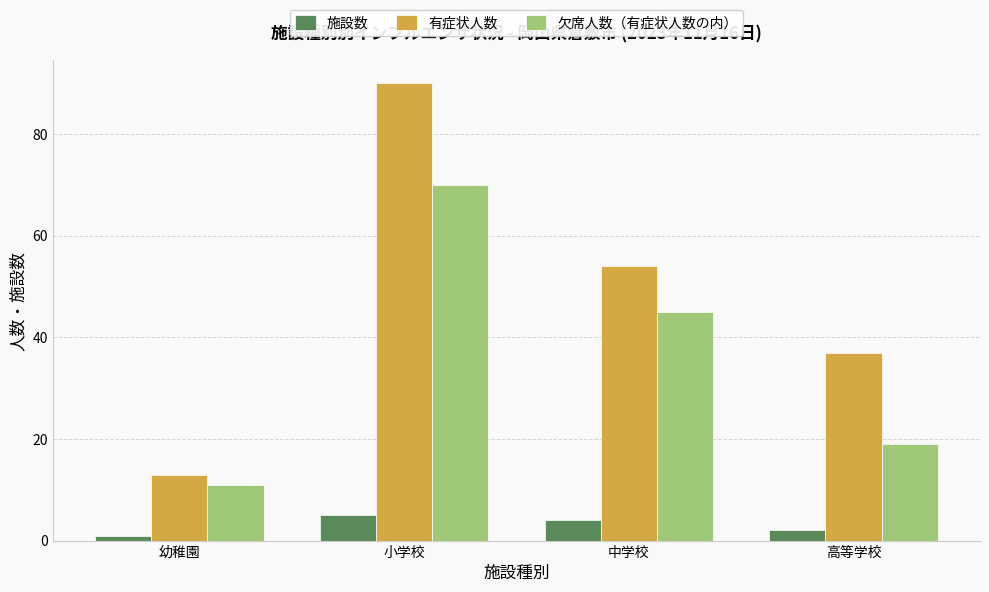

How many groups of bars are there?

4